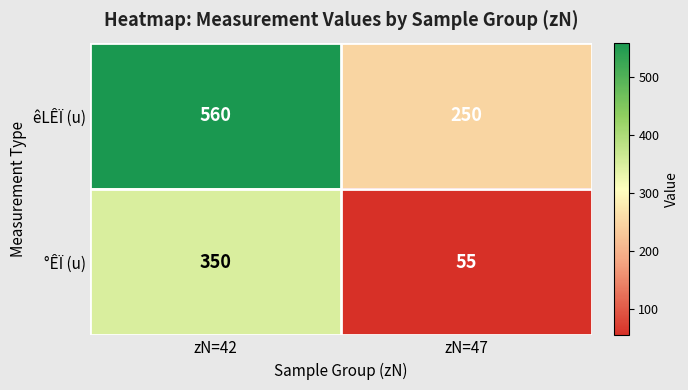

Which series has the widest spread of values?

êLÊÏ (u)